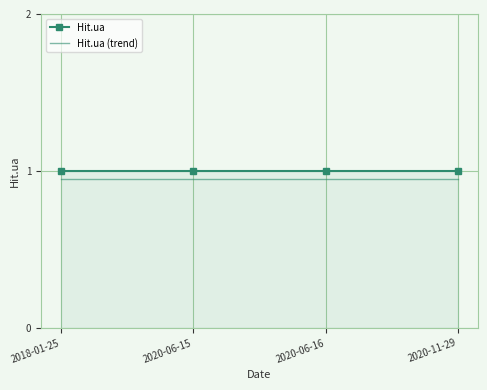

Is the value of Hit.ua at 2020-06-15 greater than the value of Hit.ua (trend) at 2018-01-25?

Yes